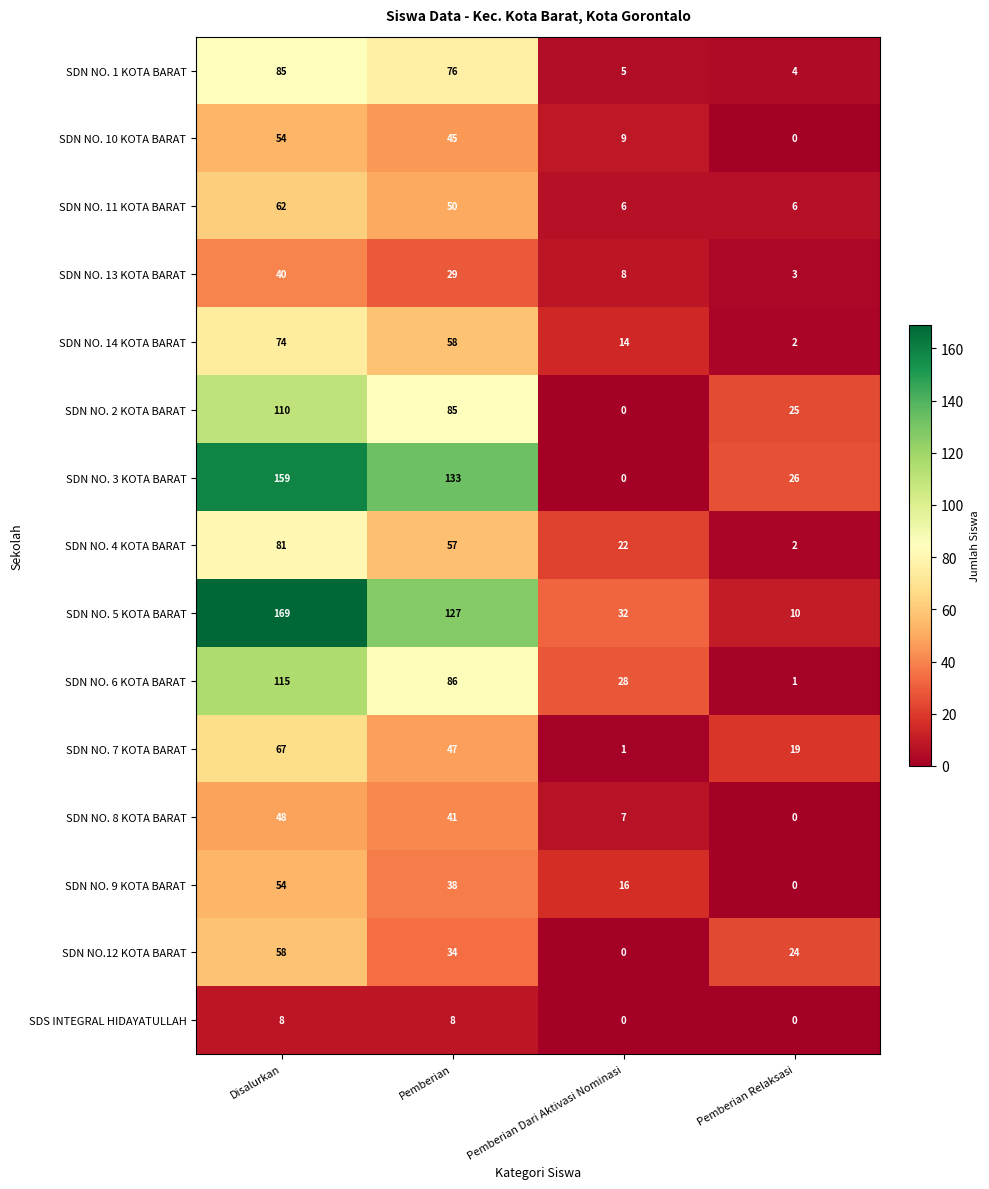

Rank the categories by SDN NO. 1 KOTA BARAT value from highest to lowest.

Disalurkan, Pemberian, Pemberian Dari Aktivasi Nominasi, Pemberian Relaksasi